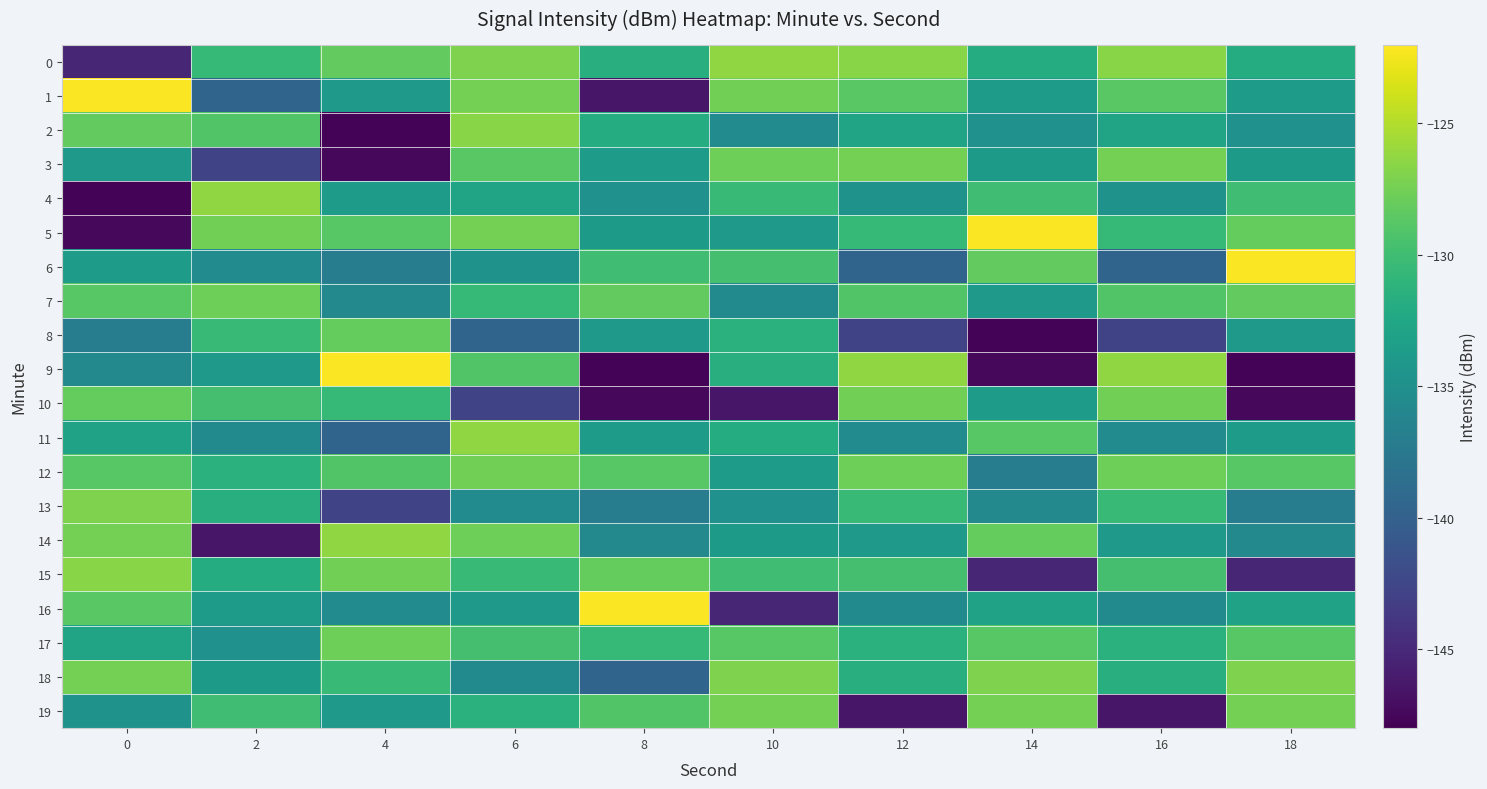

Which series has the largest range (max minus min)?

9